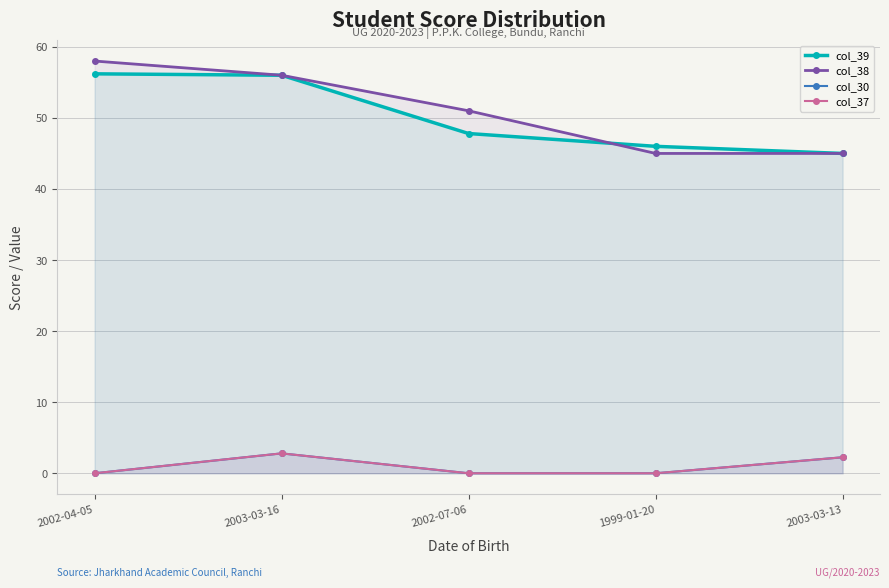

Does the chart have visible grid lines?

Yes